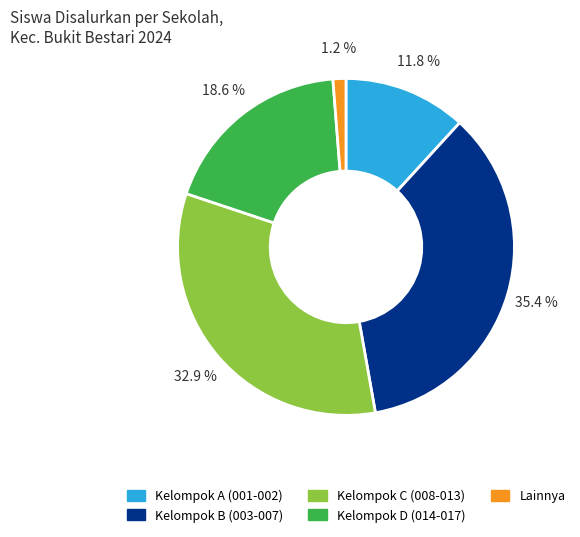

Which slice is the largest?

Kelompok B (003-007)